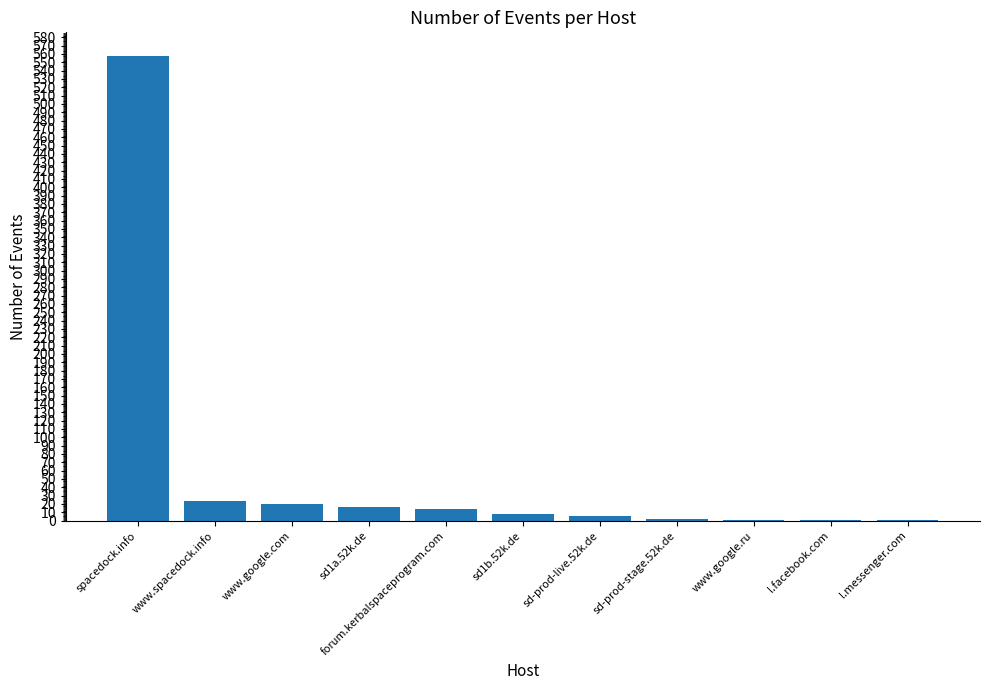

Which category has the highest value across all series?

spacedock.info